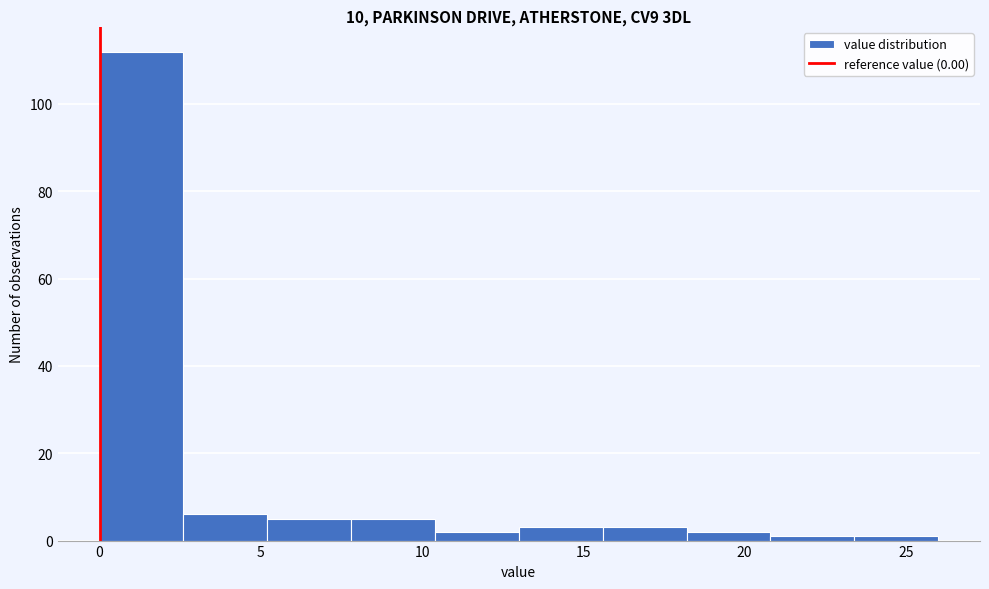

Reading left to right, transcribe this chart: for each bar, give the range it covers on the x-axis and its height. Neither the bar edges nor the heights are printed on the chart, so give them approximately, as read against the axes.

0.0 to 2.6: 112
2.6 to 5.2: 6
5.2 to 7.8: 6
7.8 to 10.4: 6
10.4 to 13.0: 2
13.0 to 15.6: 4
15.6 to 18.2: 4
18.2 to 20.8: 2
20.8 to 23.4: under 2
23.4 to 26.0: under 2